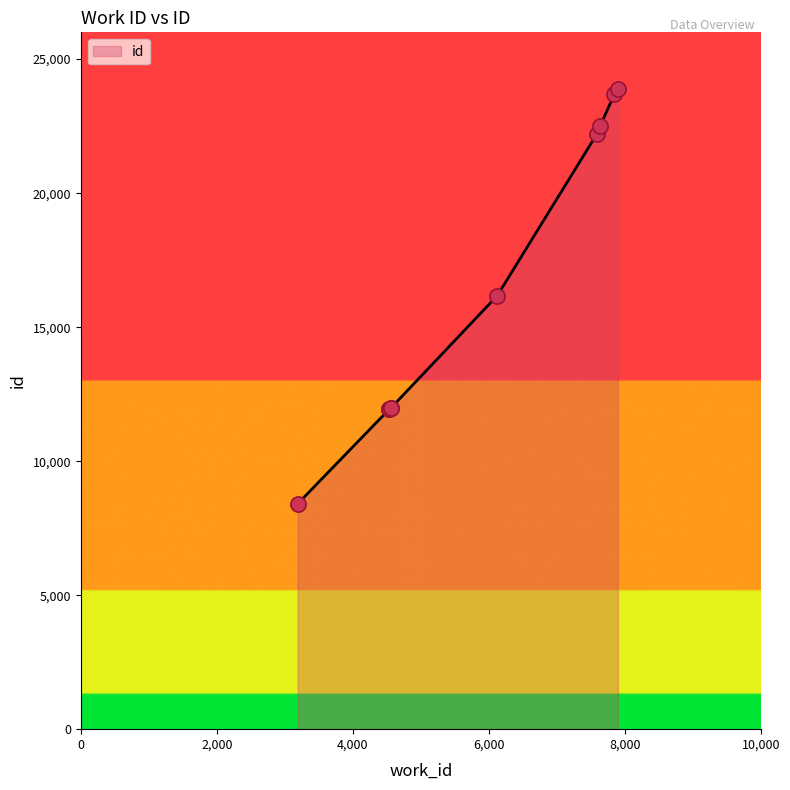

What is the difference between the maximum and minimum values?

15471